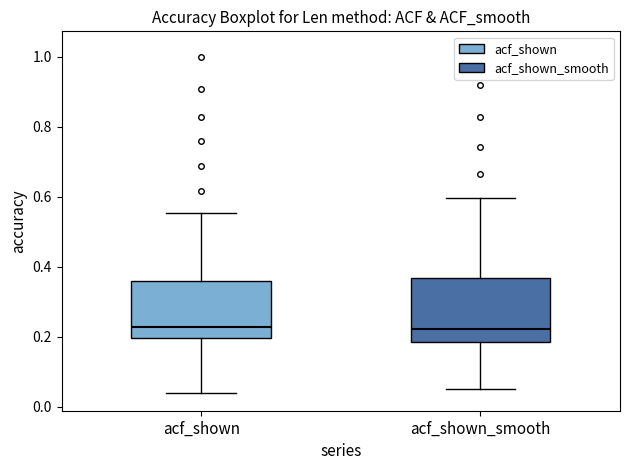

Reading left to right, read every box against the y-axis: the position of its median line, the range the box covers, and the ends of its whiskers. The values are not printed on the chart, so give them approximately, as read against the axis.

acf_shown: median 0.22, box 0.20 to 0.36, whiskers 0.04 to 0.56
acf_shown_smooth: median 0.22, box 0.18 to 0.36, whiskers 0.06 to 0.60